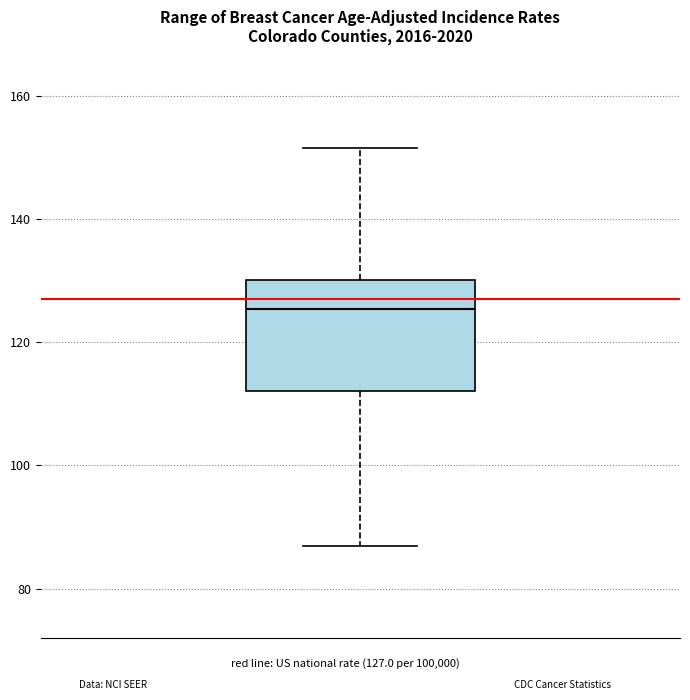

Transcribe this box plot: give where the median line is, the range the box spans, and where the two whiskers end, as read against the y-axis. The values are not printed on the chart, so give them approximately, as read against the axis.

median 126, box 112 to 130, whiskers 88 to 152